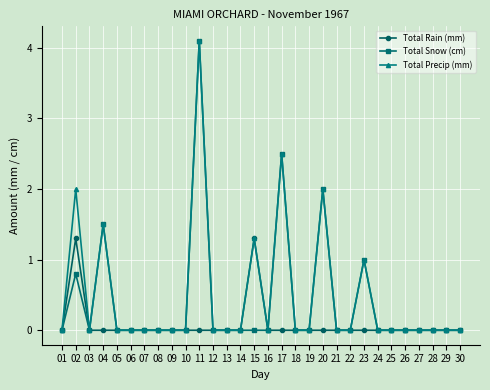

Reading left to right, what are all the values shown in this chart?

Total Rain (mm): 01=0.0	02=1.3	03=0.0	04=0.0	05=0.0	06=0.0	07=0.0	08=0.0	09=0.0	10=0.0	11=0.0	12=0.0	13=0.0	14=0.0	15=1.3	16=0.0	17=0.0	18=0.0	19=0.0	20=0.0	21=0.0	22=0.0	23=0.0	24=0.0	25=0.0	26=0.0	27=0.0	28=0.0	29=0.0	30=0.0
Total Snow (cm): 01=0.0	02=0.8	03=0.0	04=1.5	05=0.0	06=0.0	07=0.0	08=0.0	09=0.0	10=0.0	11=4.1	12=0.0	13=0.0	14=0.0	15=0.0	16=0.0	17=2.5	18=0.0	19=0.0	20=2.0	21=0.0	22=0.0	23=1.0	24=0.0	25=0.0	26=0.0	27=0.0	28=0.0	29=0.0	30=0.0
Total Precip (mm): 01=0.0	02=2.0	03=0.0	04=1.5	05=0.0	06=0.0	07=0.0	08=0.0	09=0.0	10=0.0	11=4.1	12=0.0	13=0.0	14=0.0	15=1.3	16=0.0	17=2.5	18=0.0	19=0.0	20=2.0	21=0.0	22=0.0	23=1.0	24=0.0	25=0.0	26=0.0	27=0.0	28=0.0	29=0.0	30=0.0